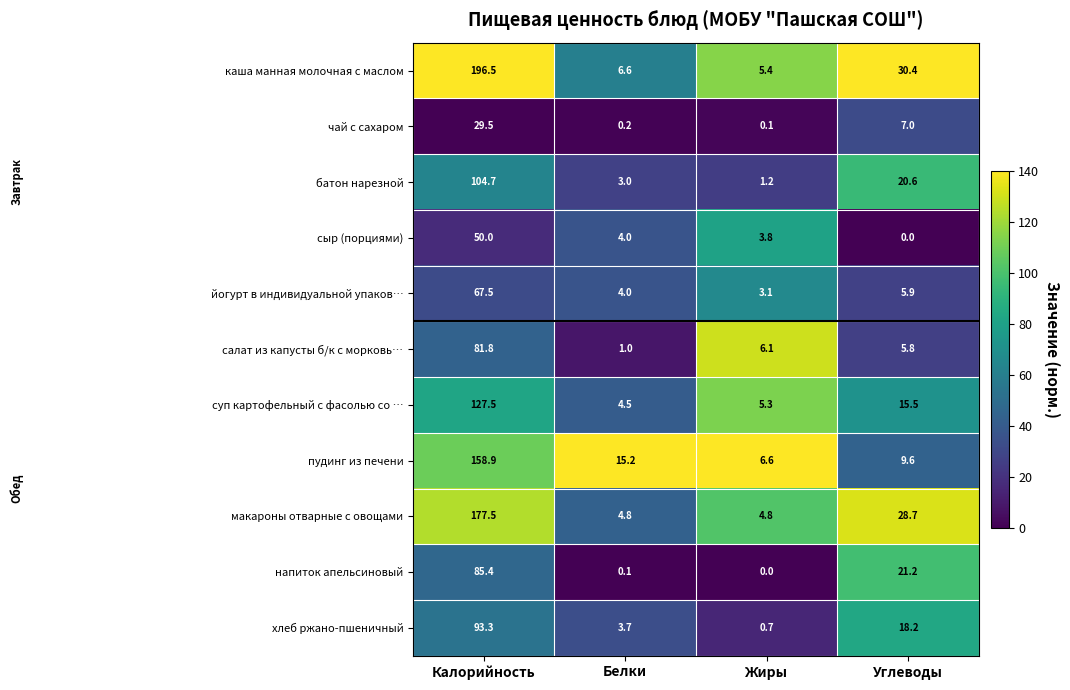

At how many categories does at least one series exceed 75?

1